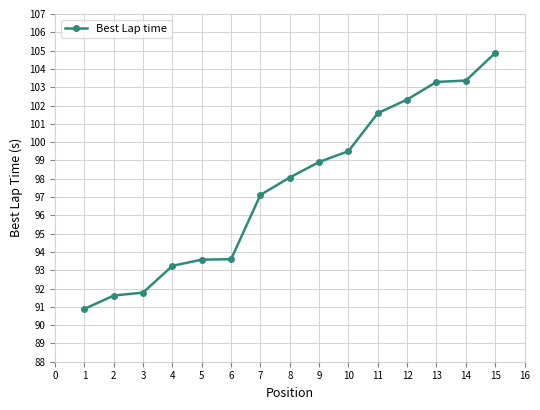

At which category does the chart reach its minimum across all series?

1